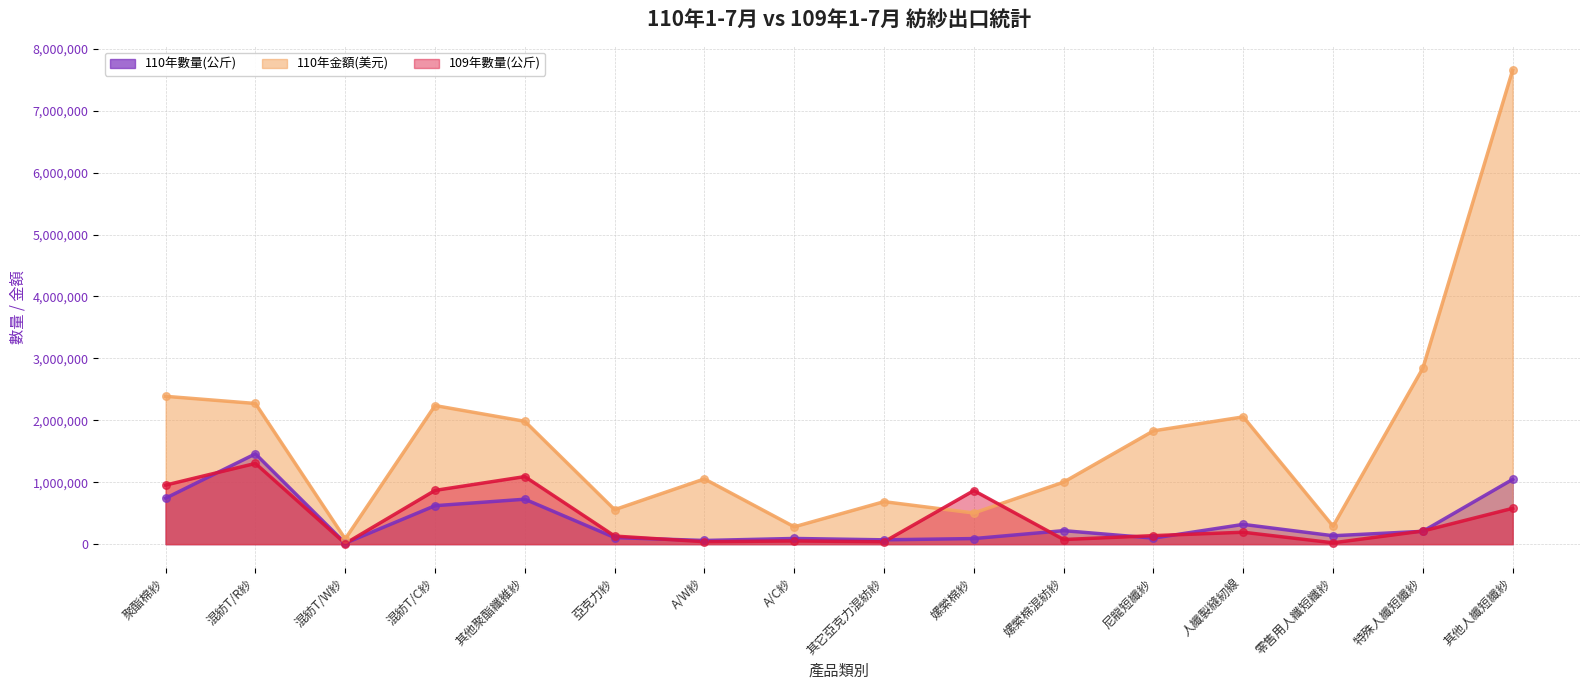

At how many categories does at least one series exceed 3968576?

1